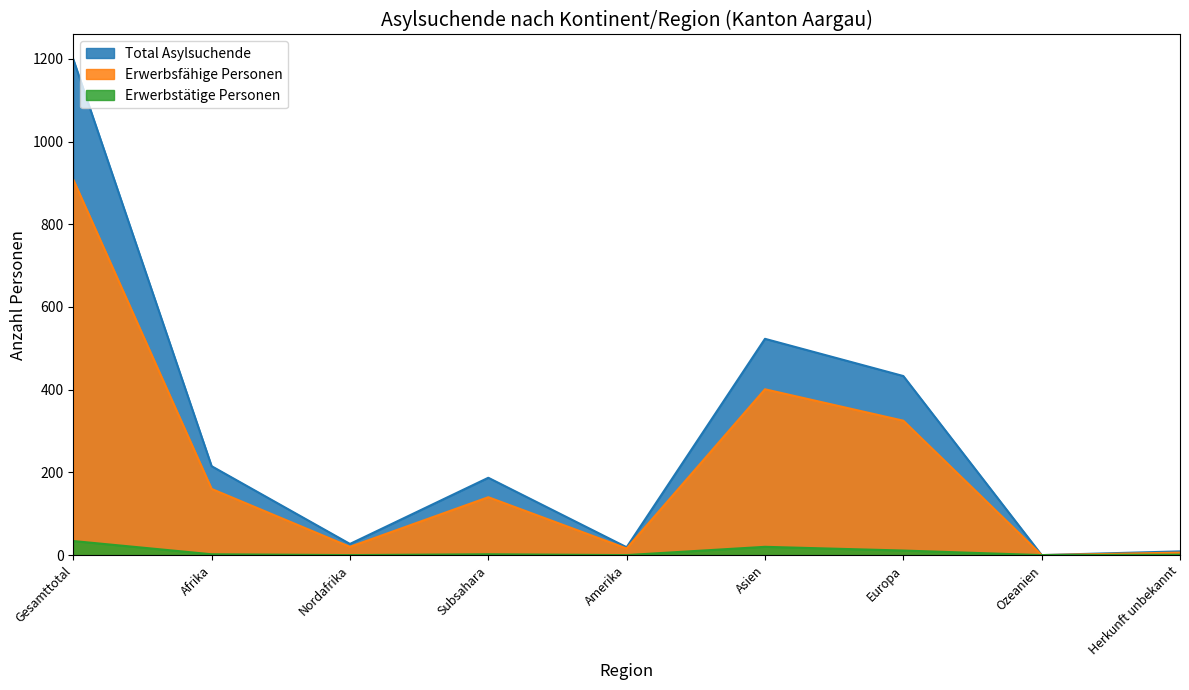

Where does the Erwerbstätige Personen series first go above 2?

Gesamttotal